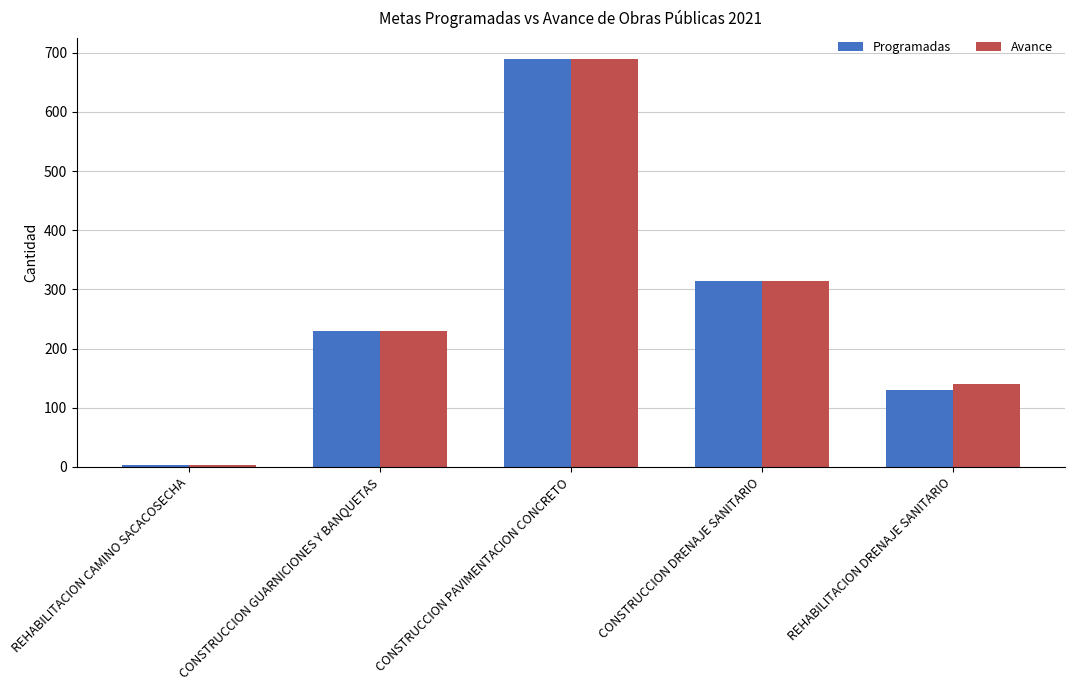

What is the greatest value displayed?

690